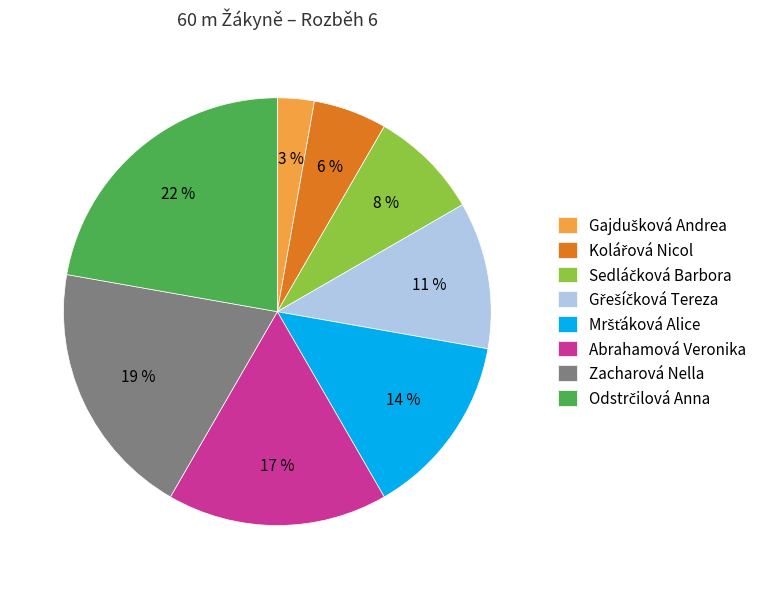

Between Abrahamová Veronika and Zacharová Nella, which is larger?

Zacharová Nella